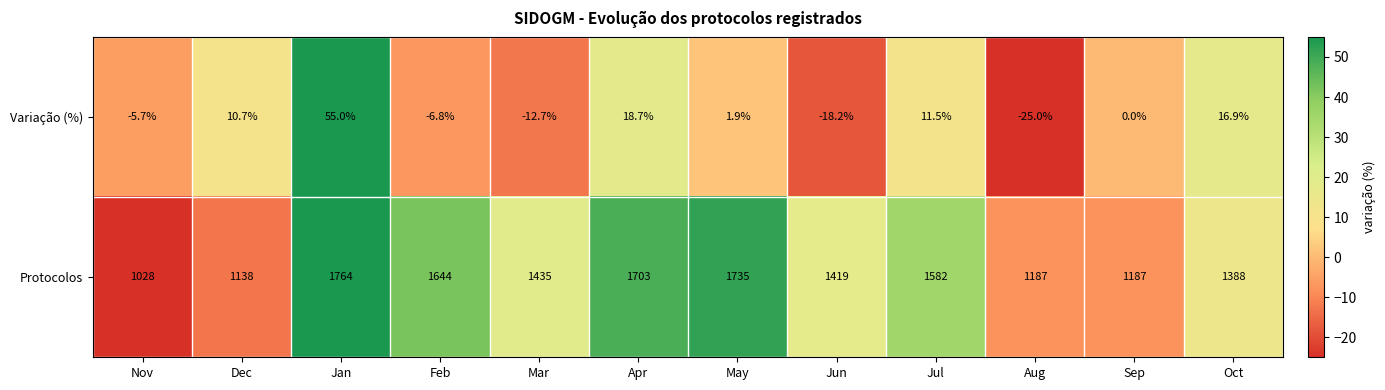

Count the number of data series in this chart.

2